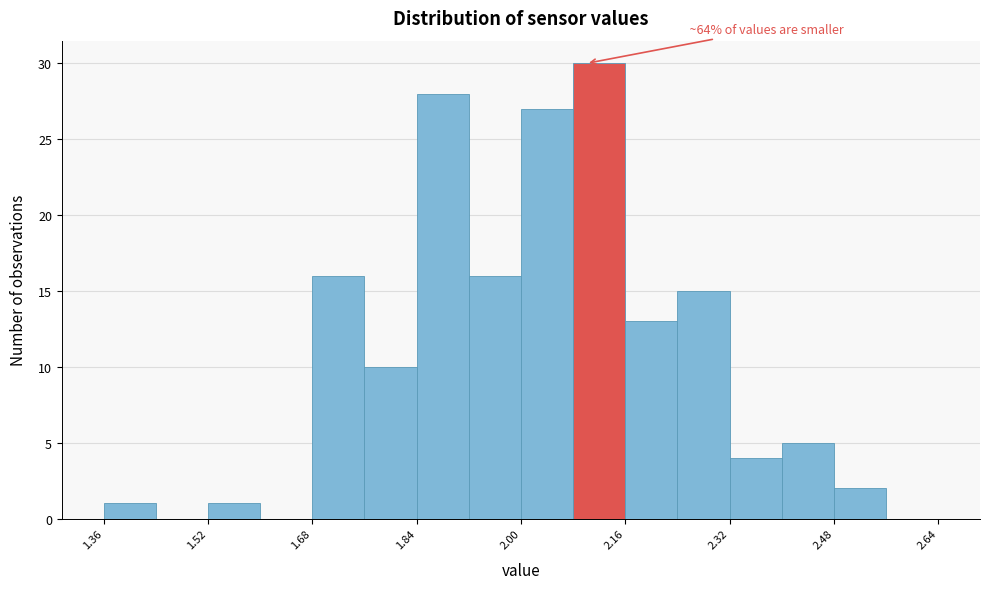

Over which range of the x-axis is the bar tallest?

2.08 to 2.16